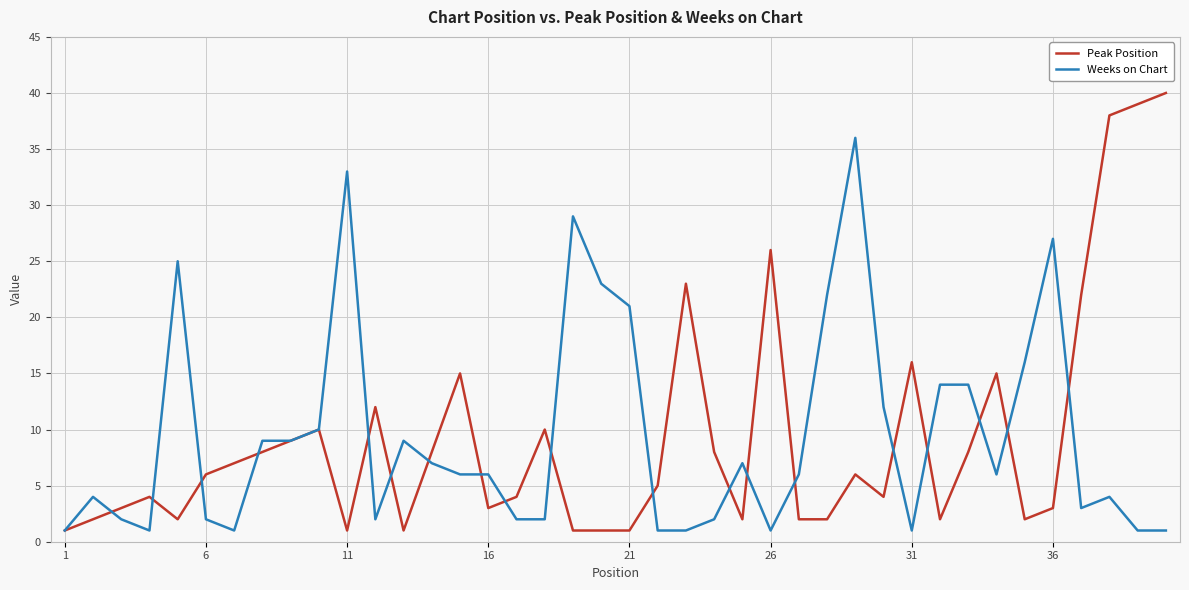

Rank the series by their maximum value, from lowest to highest.

Weeks on Chart, Peak Position